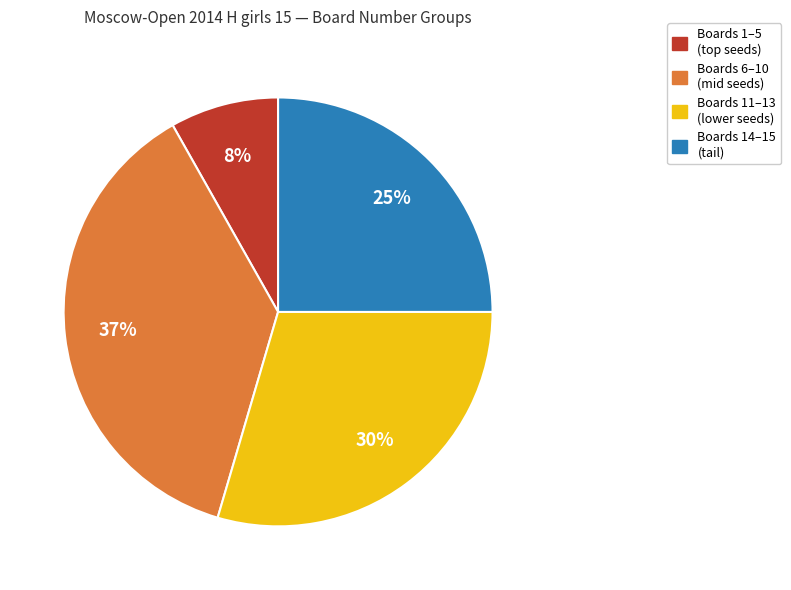

Count the number of slices in the pie.

4